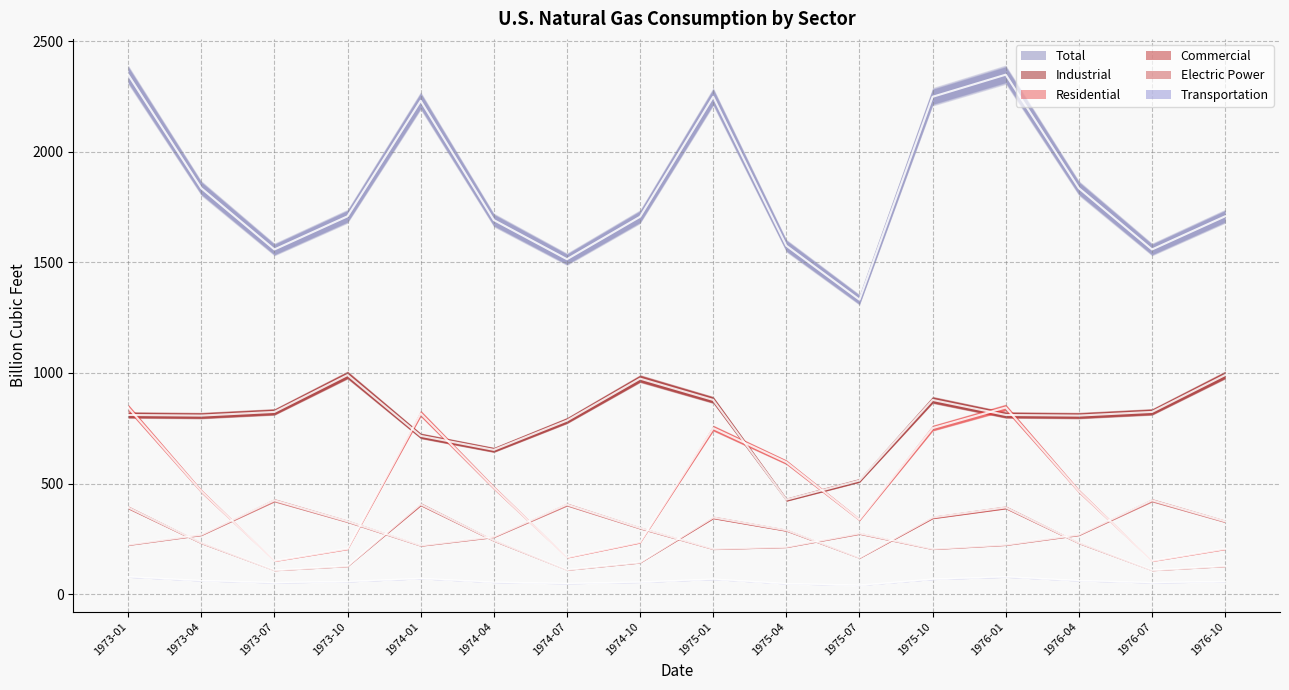

Rank the categories by Commercial value from highest to lowest.

1974-01, 1973-01, 1976-01, 1975-01, 1975-10, 1975-04, 1974-04, 1973-04, 1976-04, 1975-07, 1974-10, 1973-10, 1976-10, 1974-07, 1973-07, 1976-07